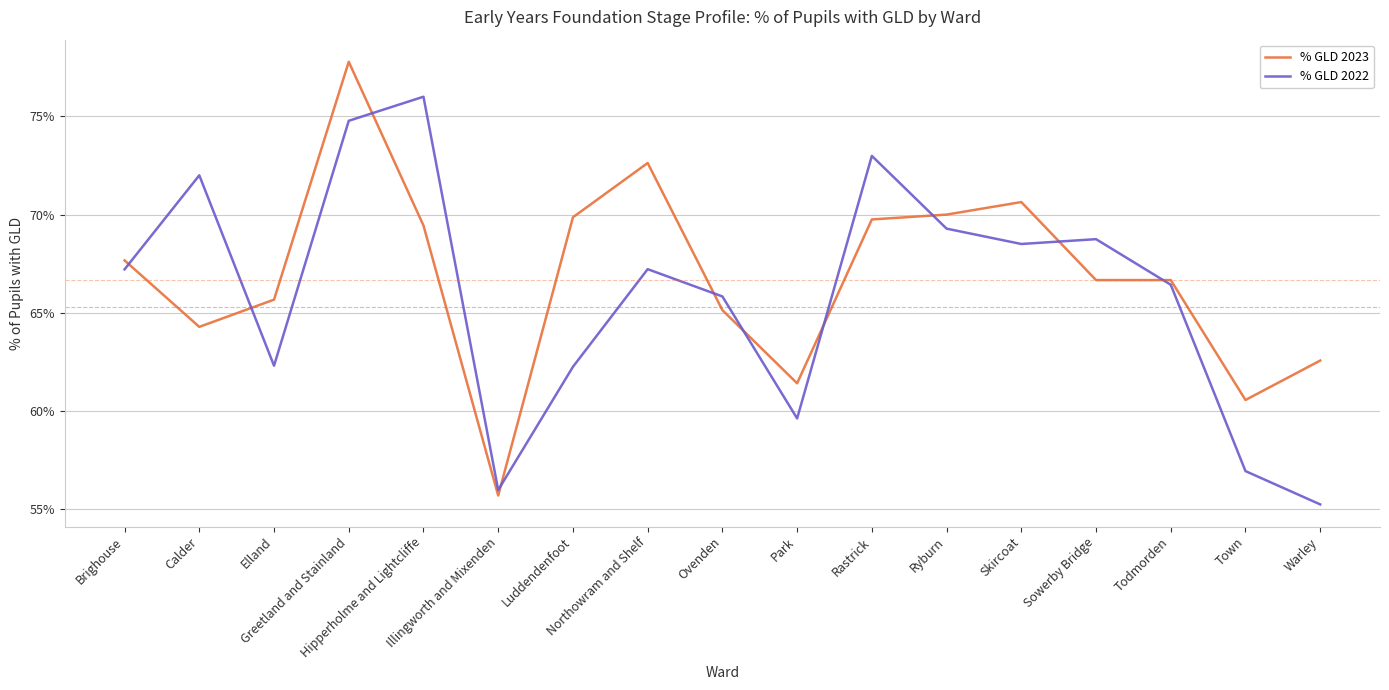

Reading left to right, what are all the values shown in this chart?

% GLD 2023: 0.7	0.6	0.7	0.8	0.7	0.6	0.7	0.7	0.7	0.6	0.7	0.7	0.7	0.7	0.7	0.6	0.6
% GLD 2022: 0.7	0.7	0.6	0.7	0.8	0.6	0.6	0.7	0.7	0.6	0.7	0.7	0.7	0.7	0.7	0.6	0.6